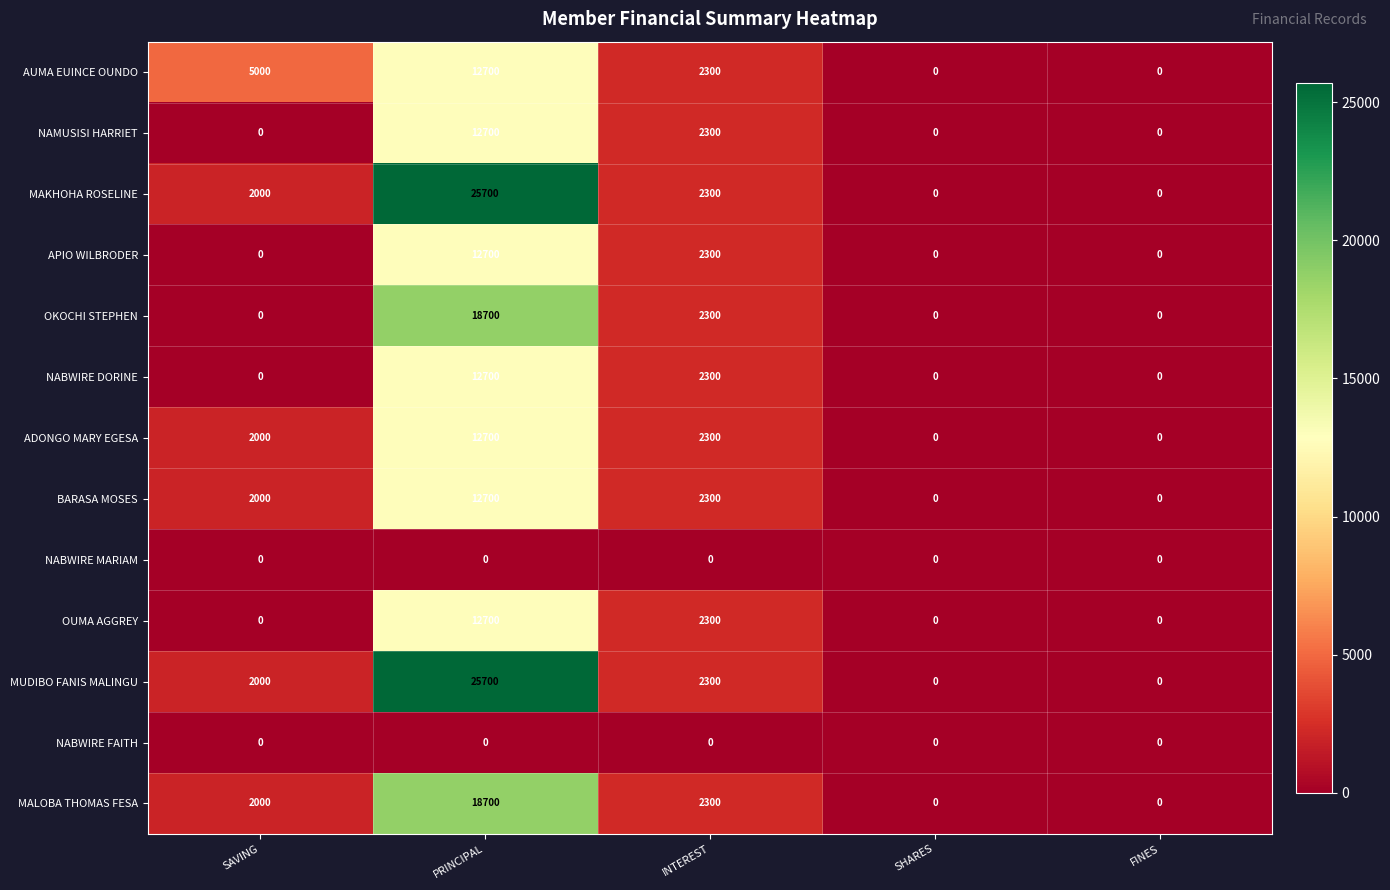

At which label is NABWIRE DORINE closest to 6350?

INTEREST